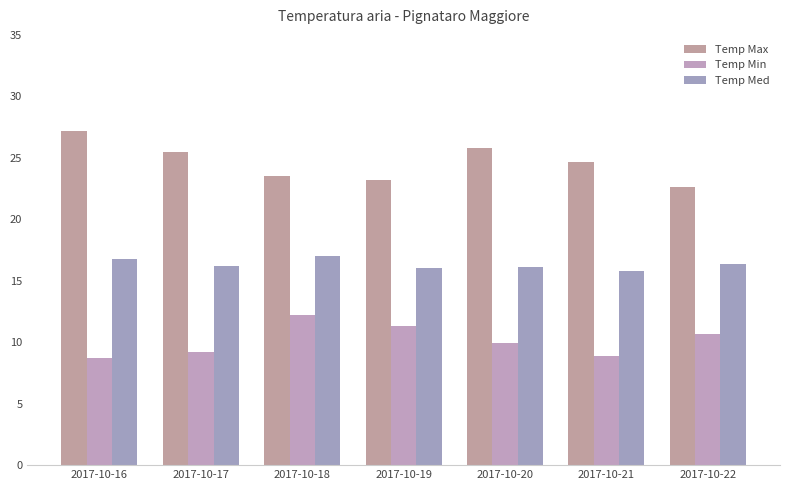

Is it true that Temp Min equals 15.6 at 2017-10-17?

False